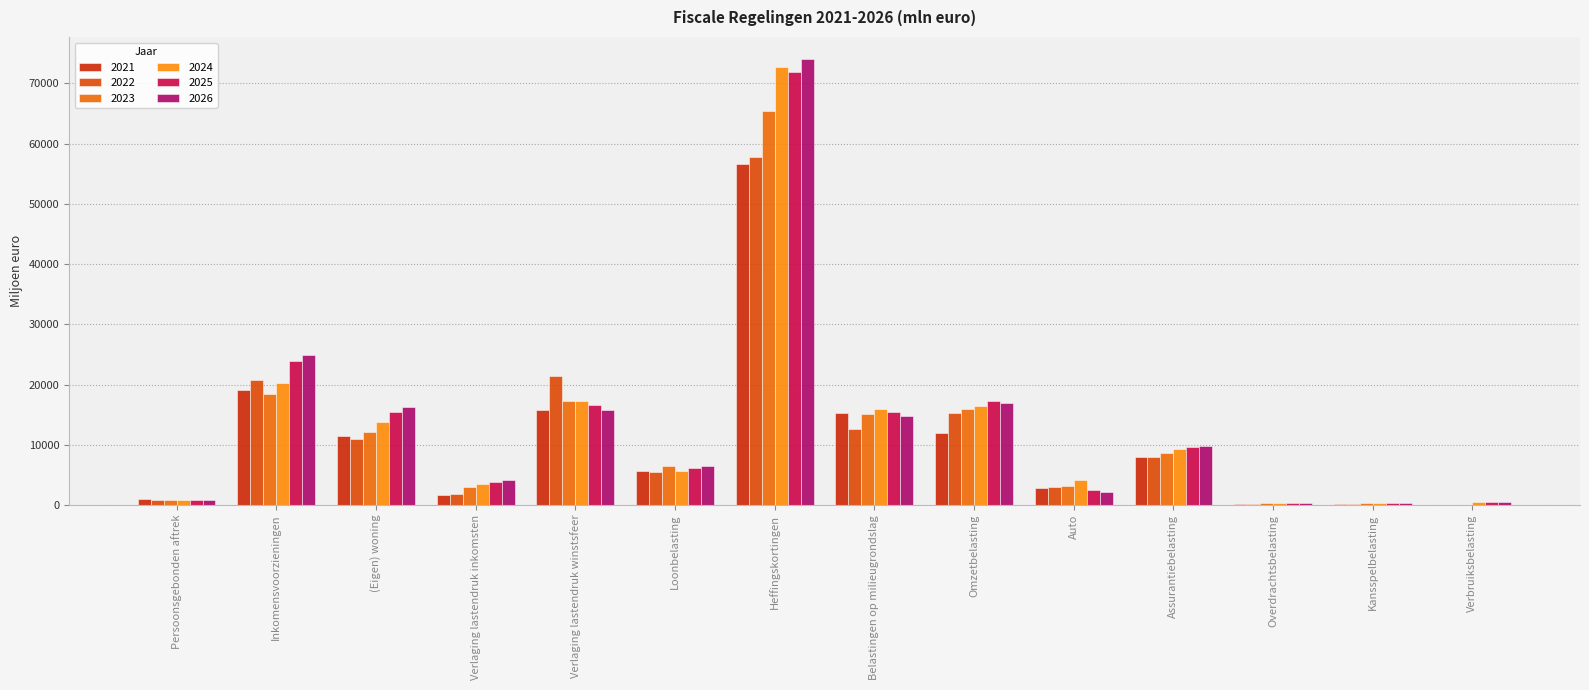

Reading left to right, extract all data points from this chart.

2021: Persoonsgebonden aftrek=1098	Inkomensvoorzieningen=19140	(Eigen) woning=11501	Verlaging lastendruk inkomsten=1725	Verlaging lastendruk winstsfeer=15744	Loonbelasting=5649	Heffingskortingen=56537	Belastingen op milieugrondslag=15238	Omzetbelasting=12045	Auto=2913	Assurantiebelasting=7920	Overdrachtsbelasting=228	Kansspelbelasting=248	Verbruiksbelasting=106
2022: Persoonsgebonden aftrek=909	Inkomensvoorzieningen=20833	(Eigen) woning=11025	Verlaging lastendruk inkomsten=1904	Verlaging lastendruk winstsfeer=21401	Loonbelasting=5437	Heffingskortingen=57726	Belastingen op milieugrondslag=12683	Omzetbelasting=15260	Auto=2983	Assurantiebelasting=7943	Overdrachtsbelasting=236	Kansspelbelasting=259	Verbruiksbelasting=107
2023: Persoonsgebonden aftrek=819	Inkomensvoorzieningen=18479	(Eigen) woning=12071	Verlaging lastendruk inkomsten=3084	Verlaging lastendruk winstsfeer=17289	Loonbelasting=6549	Heffingskortingen=65387	Belastingen op milieugrondslag=15074	Omzetbelasting=15875	Auto=3259	Assurantiebelasting=8603	Overdrachtsbelasting=324	Kansspelbelasting=294	Verbruiksbelasting=108
2024: Persoonsgebonden aftrek=820	Inkomensvoorzieningen=20186	(Eigen) woning=13731	Verlaging lastendruk inkomsten=3488	Verlaging lastendruk winstsfeer=17339	Loonbelasting=5620	Heffingskortingen=72745	Belastingen op milieugrondslag=15890	Omzetbelasting=16391	Auto=4245	Assurantiebelasting=9249	Overdrachtsbelasting=325	Kansspelbelasting=307	Verbruiksbelasting=487
2025: Persoonsgebonden aftrek=794	Inkomensvoorzieningen=23865	(Eigen) woning=15530	Verlaging lastendruk inkomsten=3811	Verlaging lastendruk winstsfeer=16552	Loonbelasting=6181	Heffingskortingen=71891	Belastingen op milieugrondslag=15503	Omzetbelasting=17228	Auto=2516	Assurantiebelasting=9701	Overdrachtsbelasting=342	Kansspelbelasting=361	Verbruiksbelasting=490
2026: Persoonsgebonden aftrek=782	Inkomensvoorzieningen=24975	(Eigen) woning=16350	Verlaging lastendruk inkomsten=4144	Verlaging lastendruk winstsfeer=15860	Loonbelasting=6513	Heffingskortingen=73982	Belastingen op milieugrondslag=14833	Omzetbelasting=16946	Auto=2206	Assurantiebelasting=9817	Overdrachtsbelasting=345	Kansspelbelasting=407	Verbruiksbelasting=493